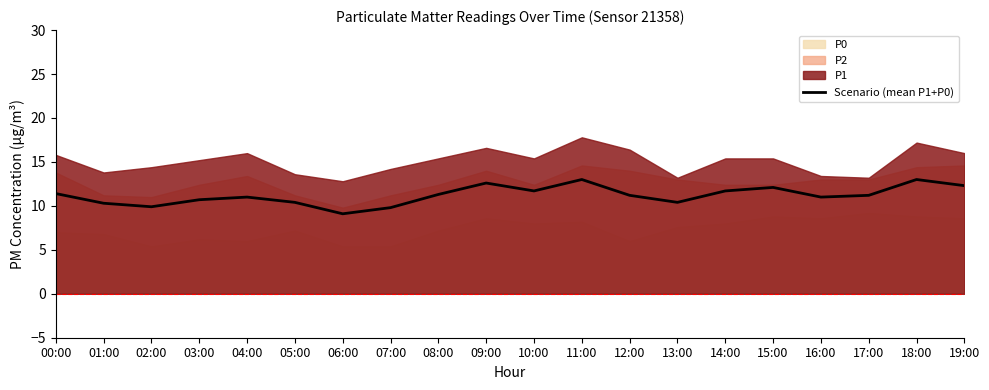

What is the sum of the values at 04:00 and 10:00?

22.7